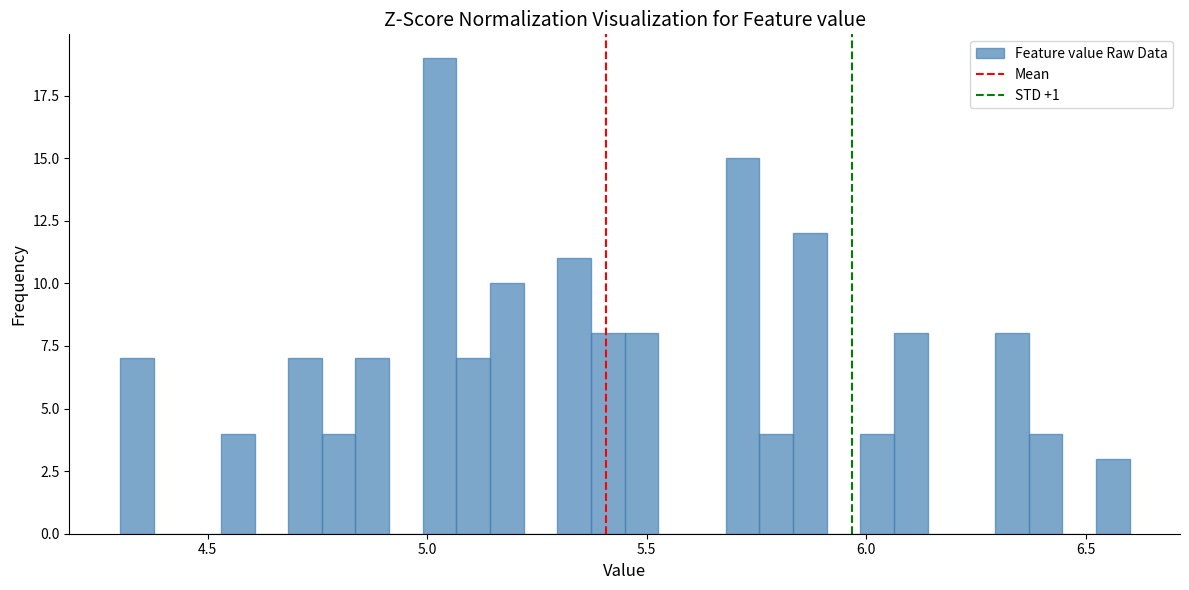

Around what value on the x-axis is the tallest bar? Give the approximate position of its centre, as read against the axis.

5.05